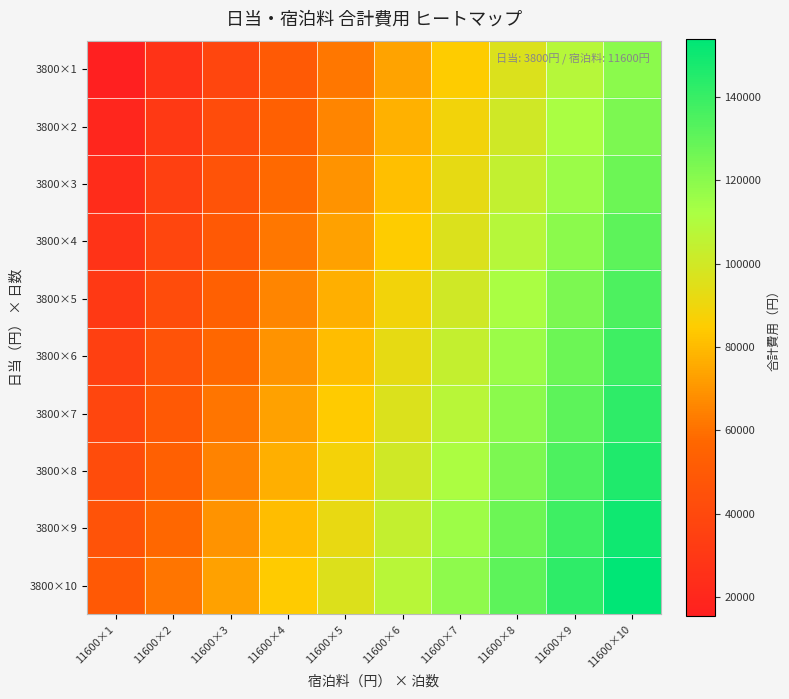

Which series has the largest range (max minus min)?

3800×1